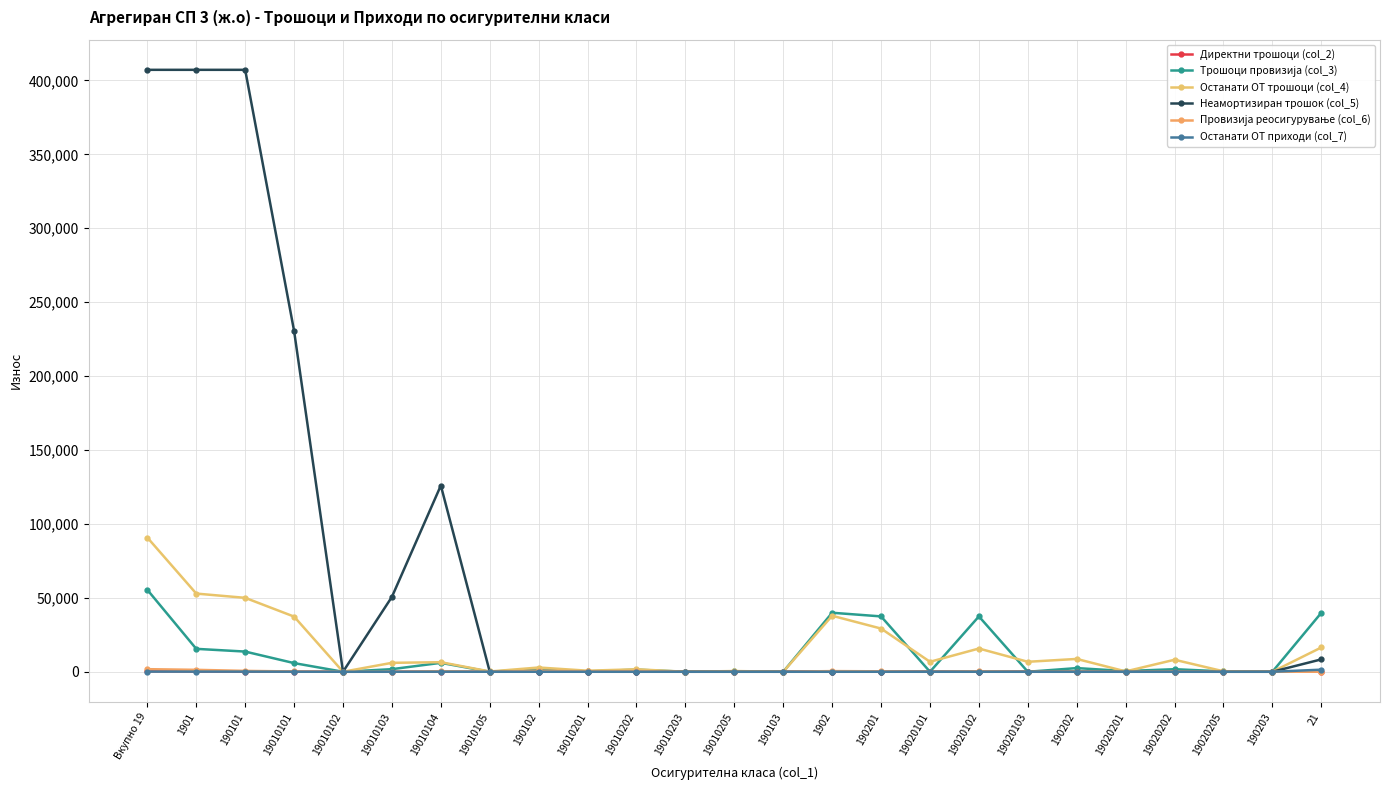

How many categories are shown in the chart?

25